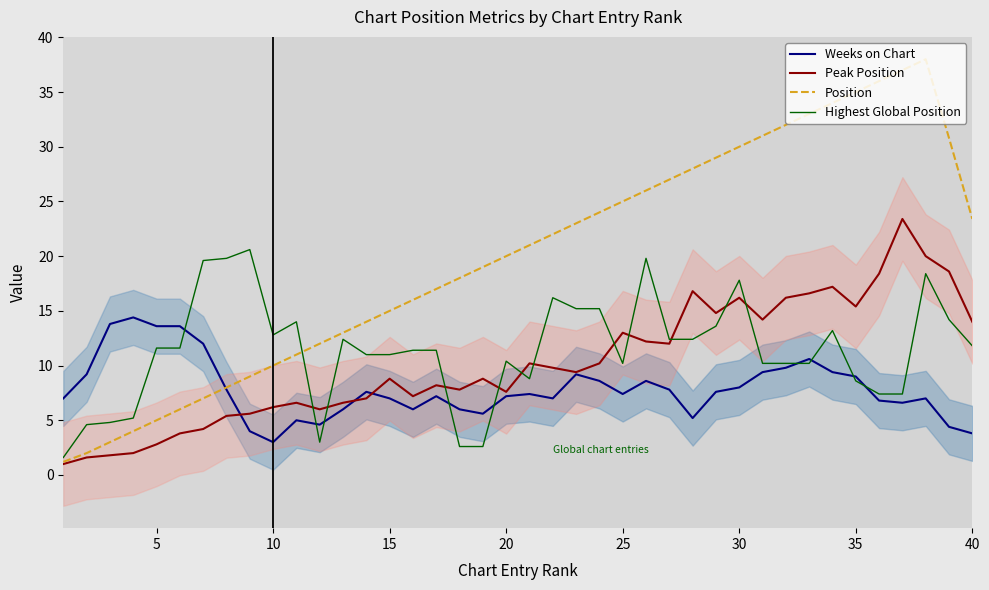

The Peak Position series shows 1.7 at 20. True or false?

False